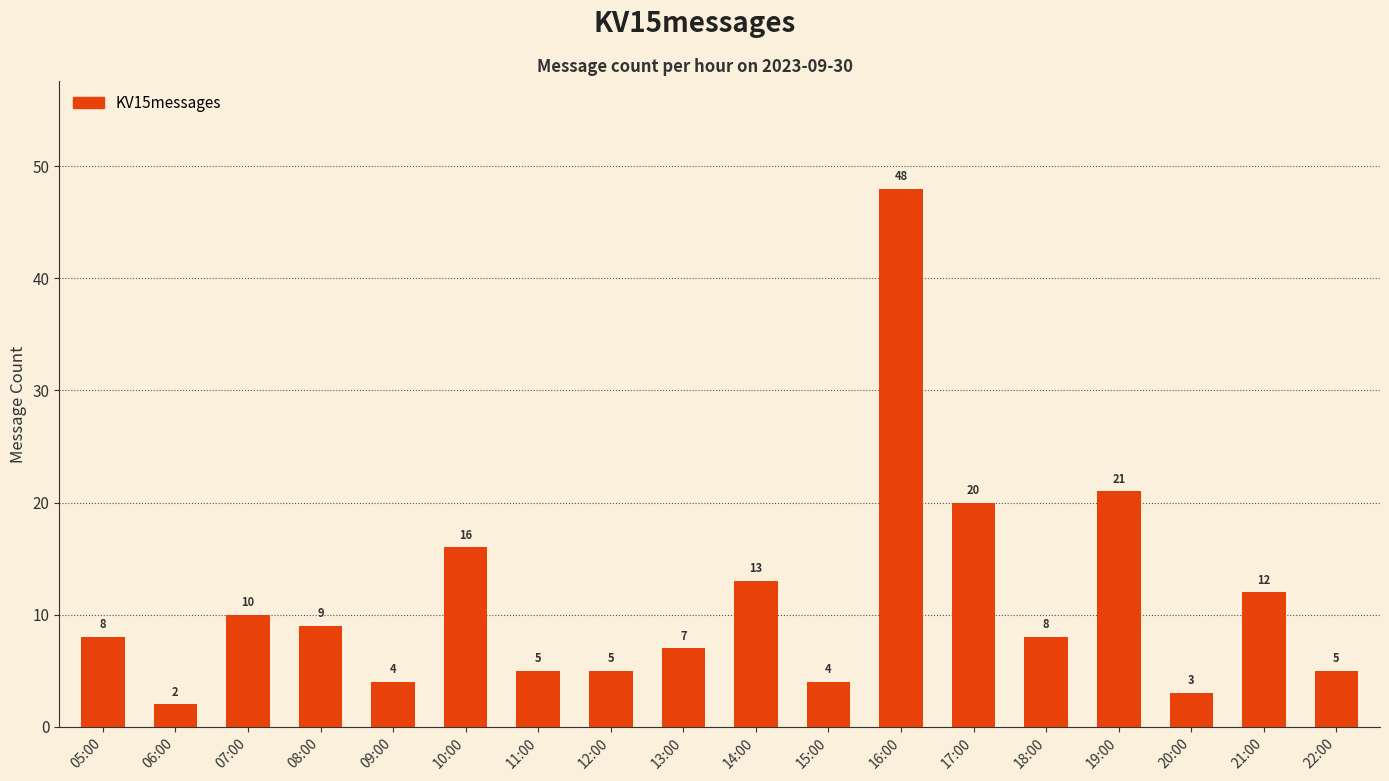

How many series are shown in this chart?

1